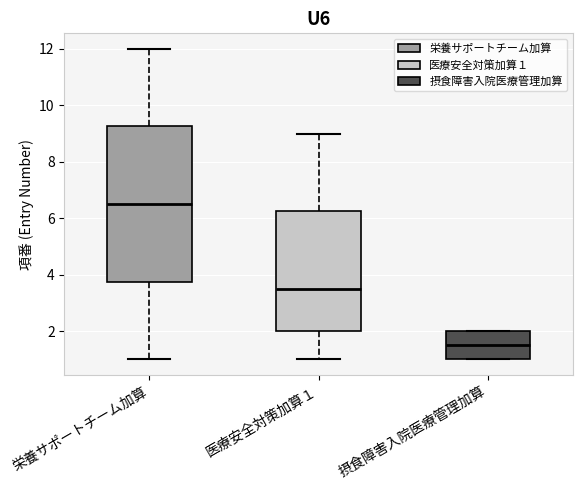

Comparing the boxes themselves (not the whiskers), which one is the tallest?

栄養サポートチーム加算